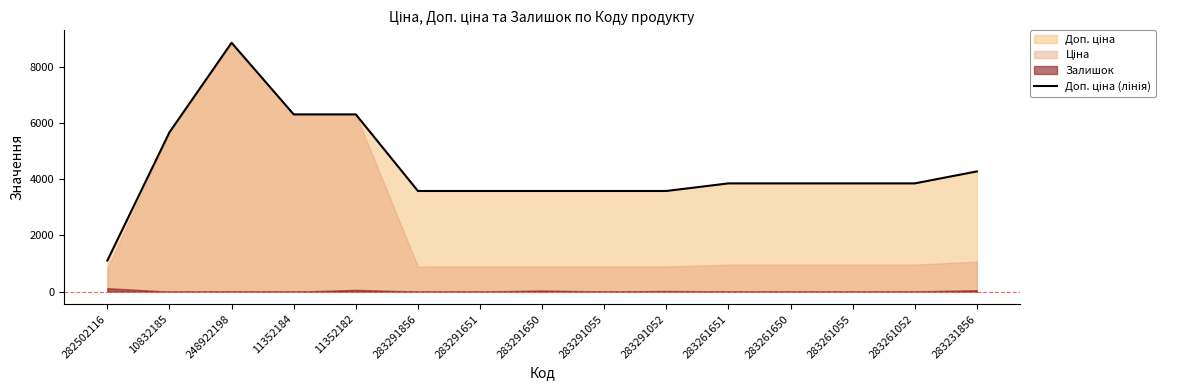

Which has a higher value, 11352182 or 248922198?

248922198